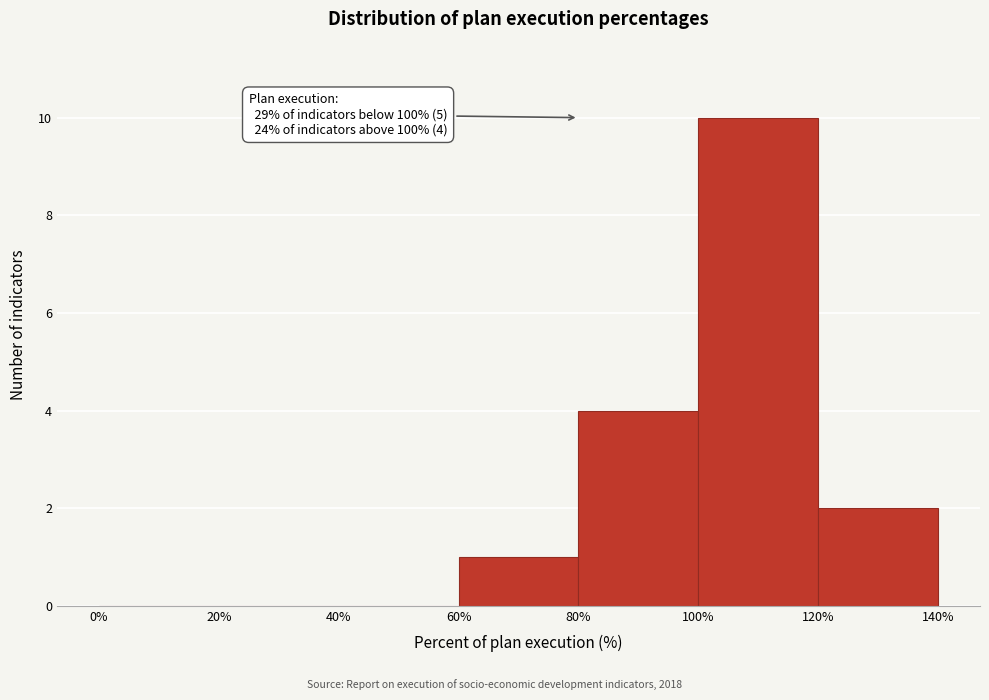

Which range on the x-axis has the tallest bar?

100% to 120%